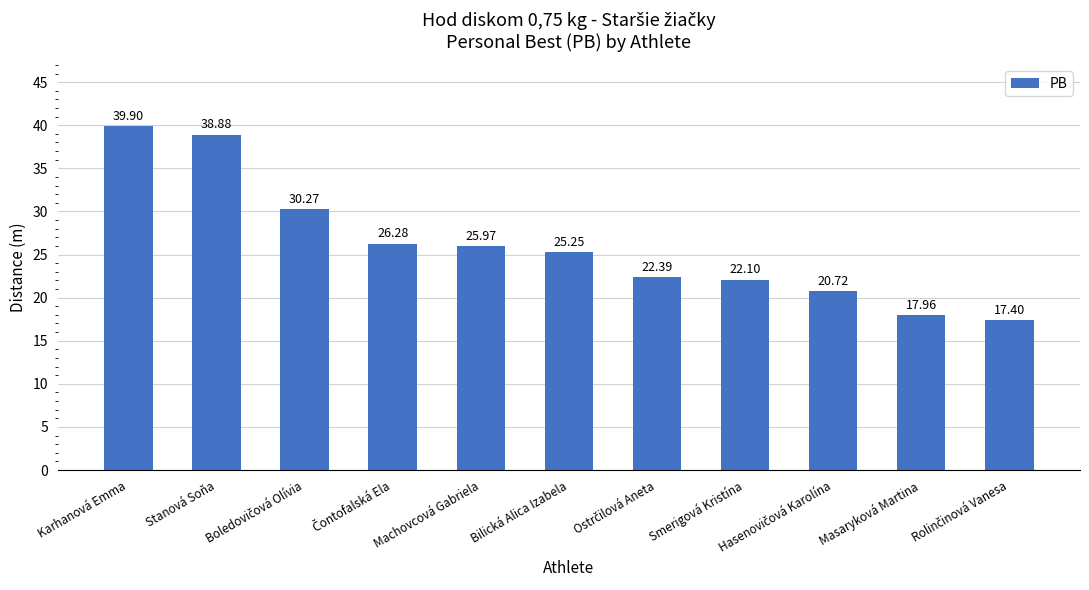

Does the chart contain stacked bars?

No